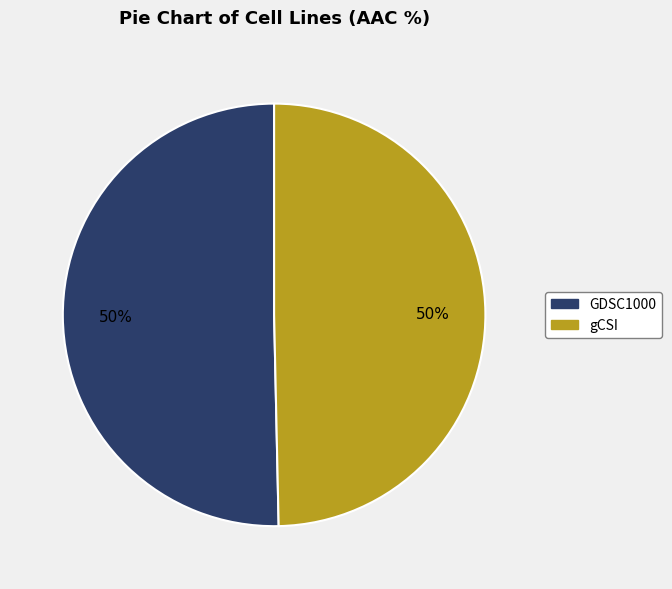

Combined, do GDSC1000 and gCSI account for over 50%?

Yes